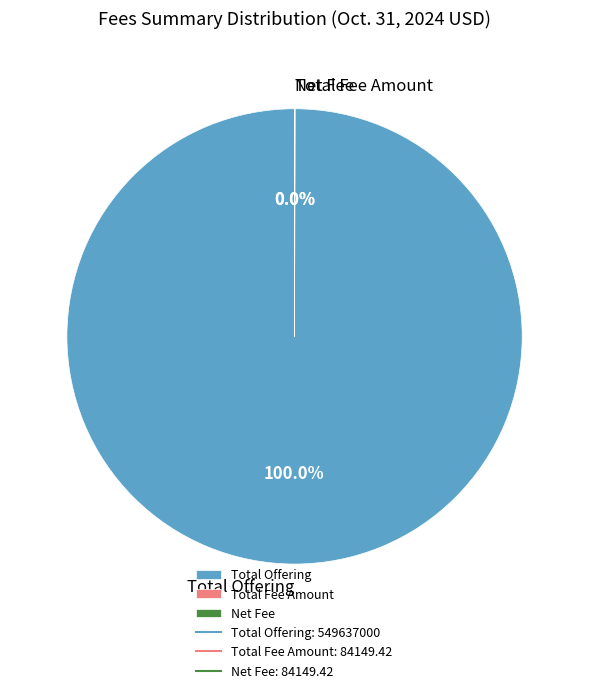

Does Total Offering represent more than half of the total?

Yes